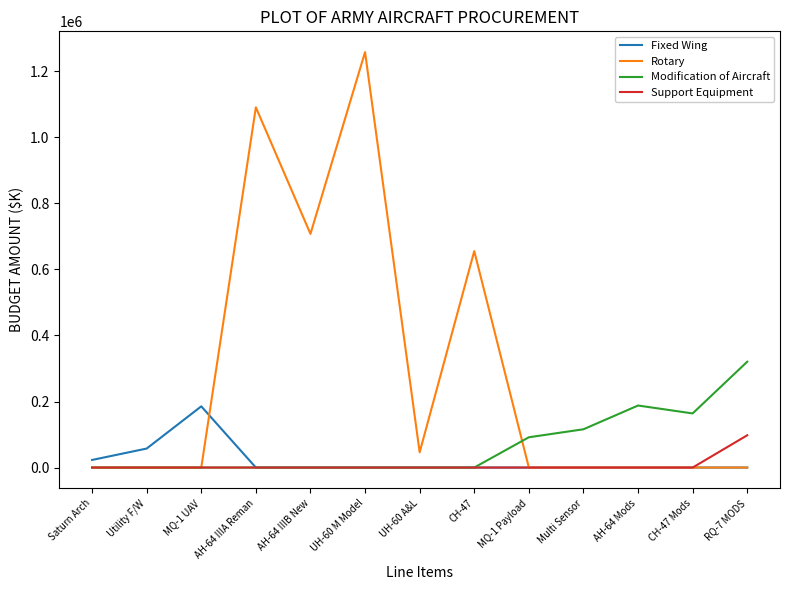

Reading left to right, transcribe all the data shown in this chart.

Fixed Wing: Saturn Arch=23000	Utility F/W=57529	MQ-1 UAV=185388	AH-64 IIIA Reman=0	AH-64 IIIB New=0	UH-60 M Model=0	UH-60 A&L=0	CH-47=0	MQ-1 Payload=0	Multi Sensor=0	AH-64 Mods=0	CH-47 Mods=0	RQ-7 MODS=0
Rotary: Saturn Arch=0	Utility F/W=0	MQ-1 UAV=0	AH-64 IIIA Reman=1091054	AH-64 IIIB New=707800	UH-60 M Model=1258385	UH-60 A&L=46173	CH-47=655601	MQ-1 Payload=0	Multi Sensor=0	AH-64 Mods=0	CH-47 Mods=0	RQ-7 MODS=0
Modification of Aircraft: Saturn Arch=0	Utility F/W=0	MQ-1 UAV=0	AH-64 IIIA Reman=0	AH-64 IIIB New=0	UH-60 M Model=0	UH-60 A&L=0	CH-47=0	MQ-1 Payload=91735	Multi Sensor=115927	AH-64 Mods=187883	CH-47 Mods=163943	RQ-7 MODS=320595
Support Equipment: Saturn Arch=0	Utility F/W=0	MQ-1 UAV=0	AH-64 IIIA Reman=0	AH-64 IIIB New=0	UH-60 M Model=0	UH-60 A&L=0	CH-47=0	MQ-1 Payload=0	Multi Sensor=0	AH-64 Mods=0	CH-47 Mods=0	RQ-7 MODS=97741